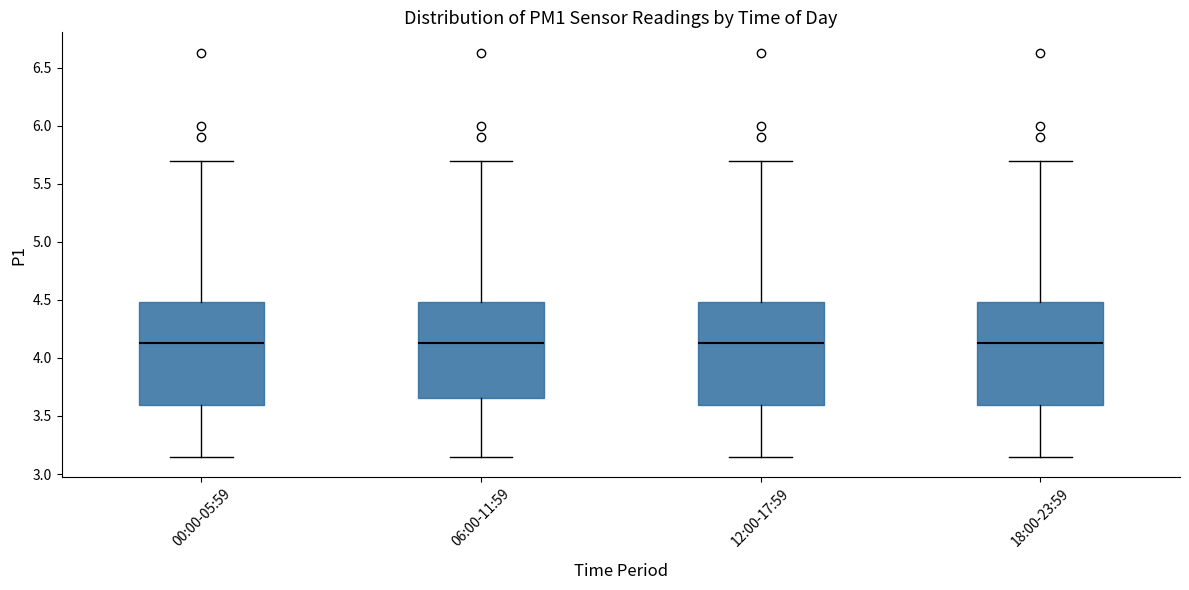

Reading left to right, transcribe this box plot: for each box, give where its median line is, the range the box spans, and where its two whiskers end, as read against the y-axis. The values are not printed on the chart, so give them approximately, as read against the axis.

00:00-05:59: median 4.15, box 3.60 to 4.50, whiskers 3.15 to 5.70
06:00-11:59: median 4.15, box 3.65 to 4.50, whiskers 3.15 to 5.70
12:00-17:59: median 4.15, box 3.60 to 4.50, whiskers 3.15 to 5.70
18:00-23:59: median 4.15, box 3.60 to 4.50, whiskers 3.15 to 5.70